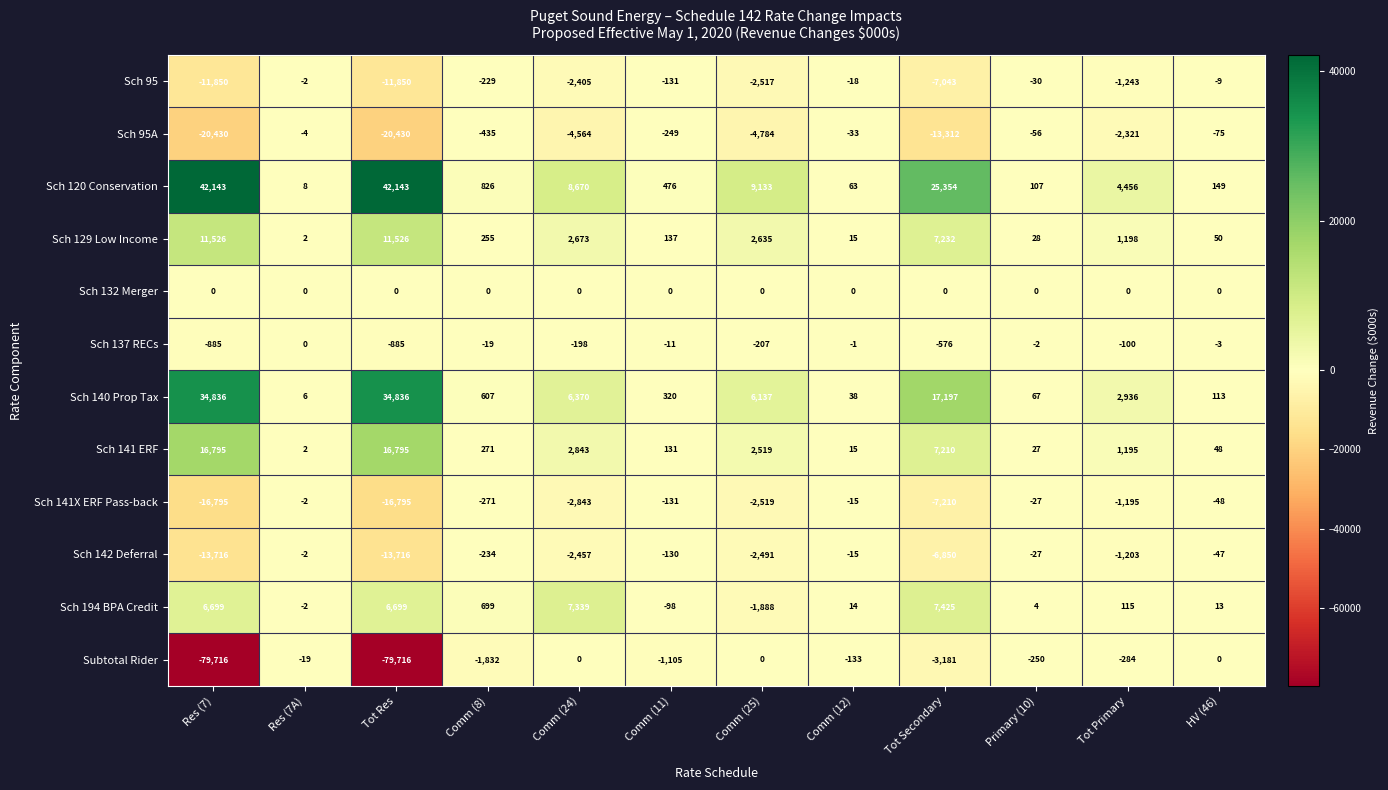

Rank the series at Tot Primary from lowest to highest value.

Sch 95A, Sch 95, Sch 142 Deferral, Sch 141X ERF Pass-back, Subtotal Rider, Sch 137 RECs, Sch 132 Merger, Sch 194 BPA Credit, Sch 141 ERF, Sch 129 Low Income, Sch 140 Prop Tax, Sch 120 Conservation